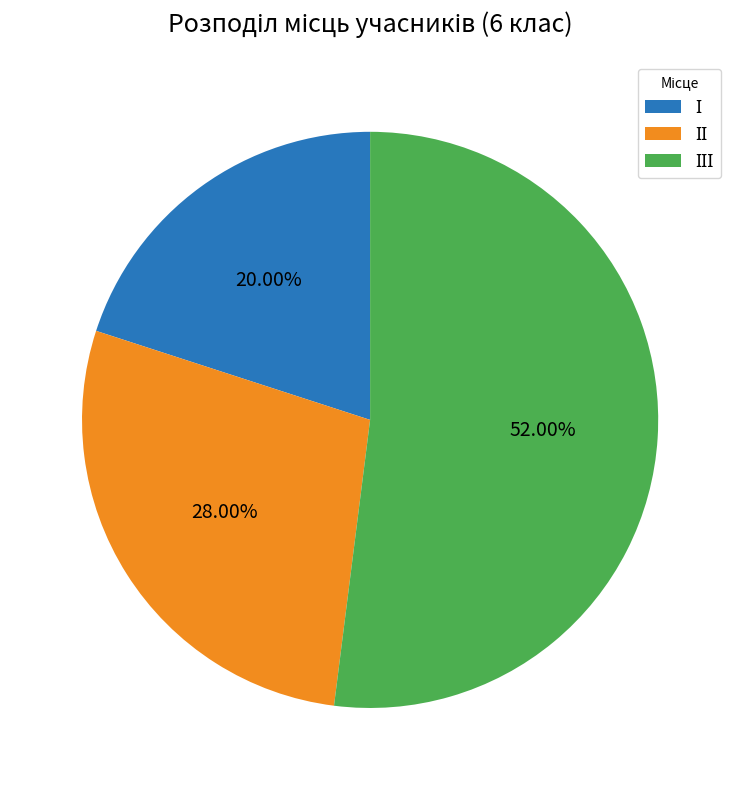

Is there a majority slice in this chart?

Yes